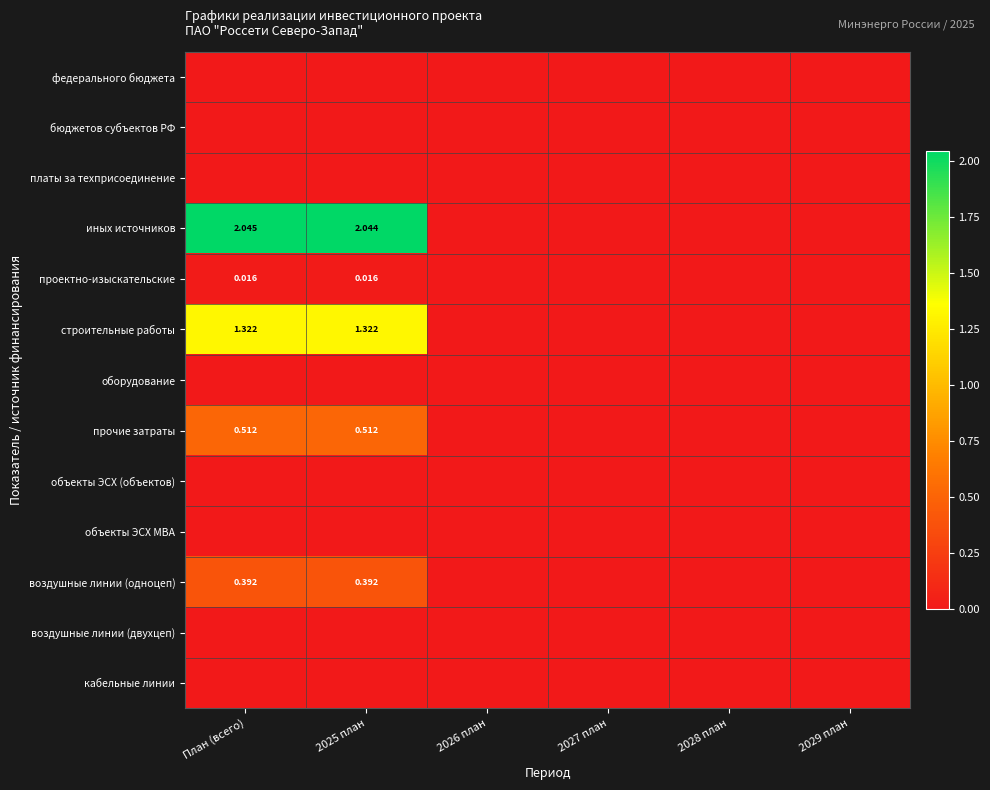

Which series has the largest total across all categories?

иных источников